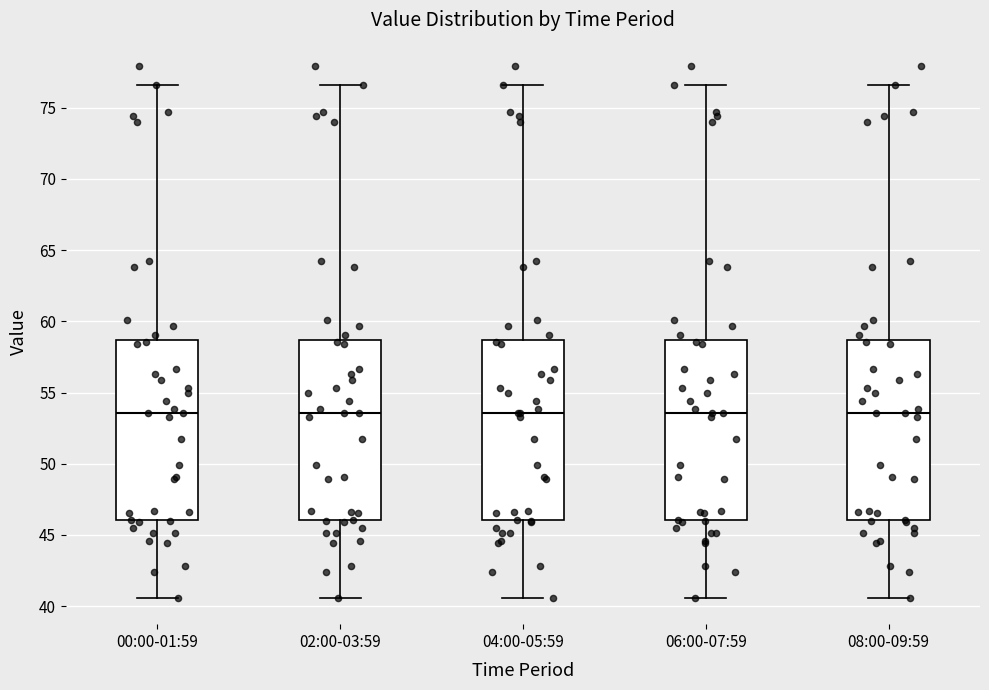

Reading left to right, transcribe this box plot: for each box, give where its median line is, the range the box spans, and where its two whiskers end, as read against the y-axis. The values are not printed on the chart, so give them approximately, as read against the axis.

00:00-01:59: median 53.5, box 46.0 to 58.5, whiskers 40.5 to 76.5
02:00-03:59: median 53.5, box 46.0 to 58.5, whiskers 40.5 to 76.5
04:00-05:59: median 53.5, box 46.0 to 58.5, whiskers 40.5 to 76.5
06:00-07:59: median 53.5, box 46.0 to 58.5, whiskers 40.5 to 76.5
08:00-09:59: median 53.5, box 46.0 to 58.5, whiskers 40.5 to 76.5